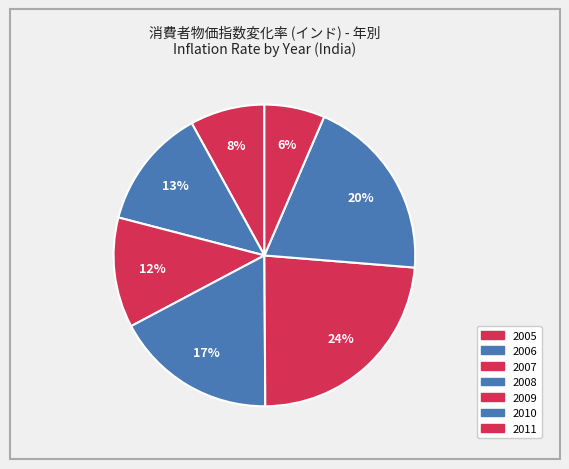

How many slices are in this pie chart?

7